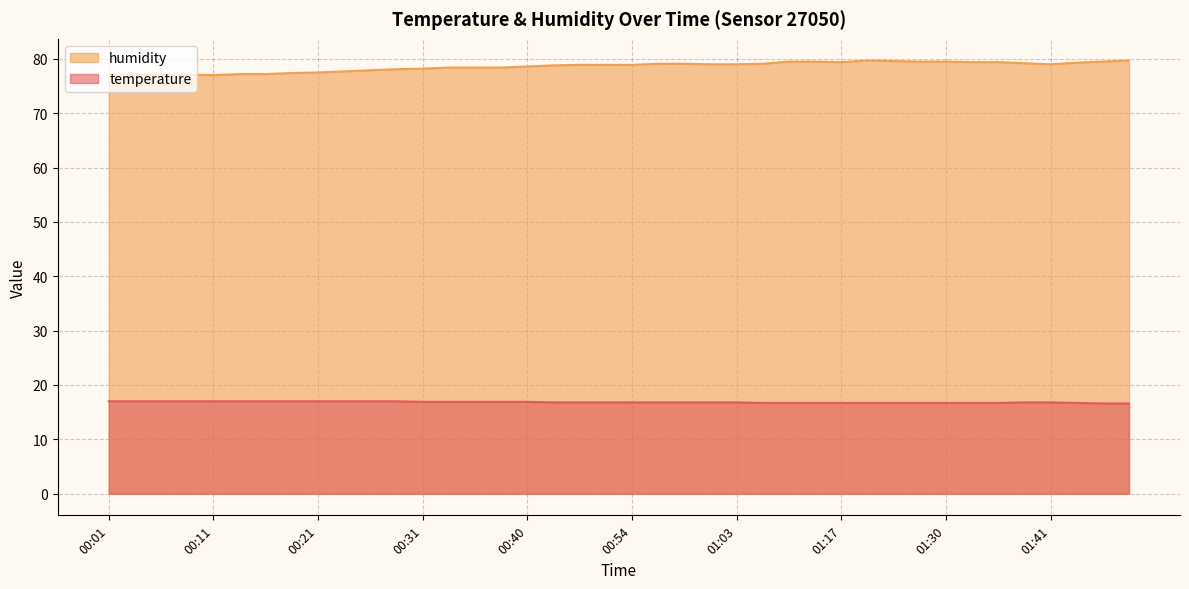

True or false: temperature and humidity intersect in this chart.

False